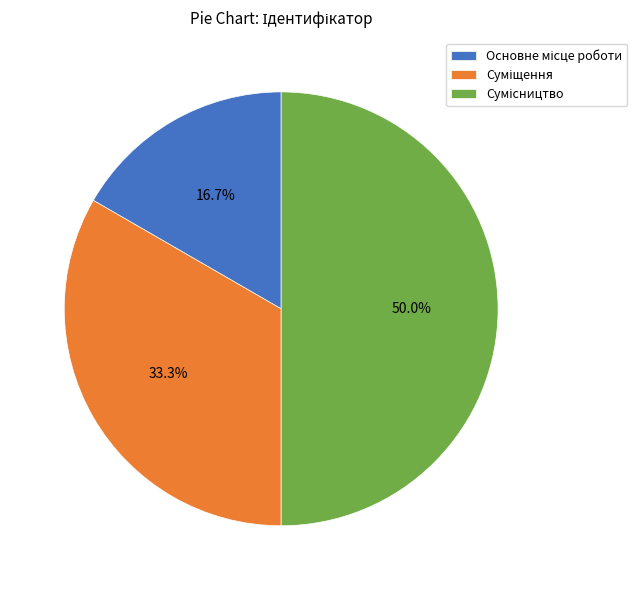

Is it true that Суміщення is 39% of the pie?

False